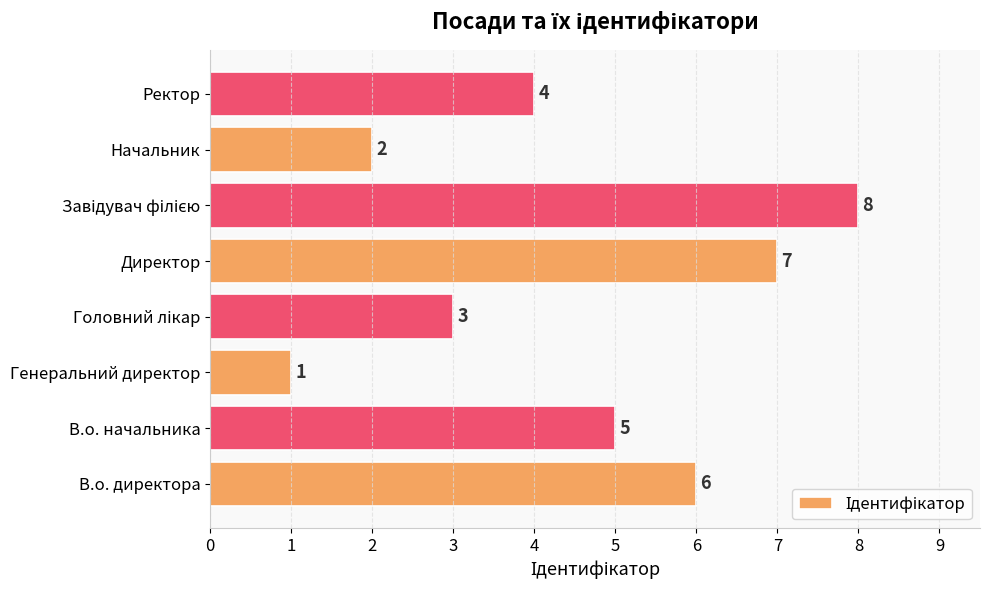

Approximately how many times larger is the value at В.о. директора compared to Начальник?

3.0